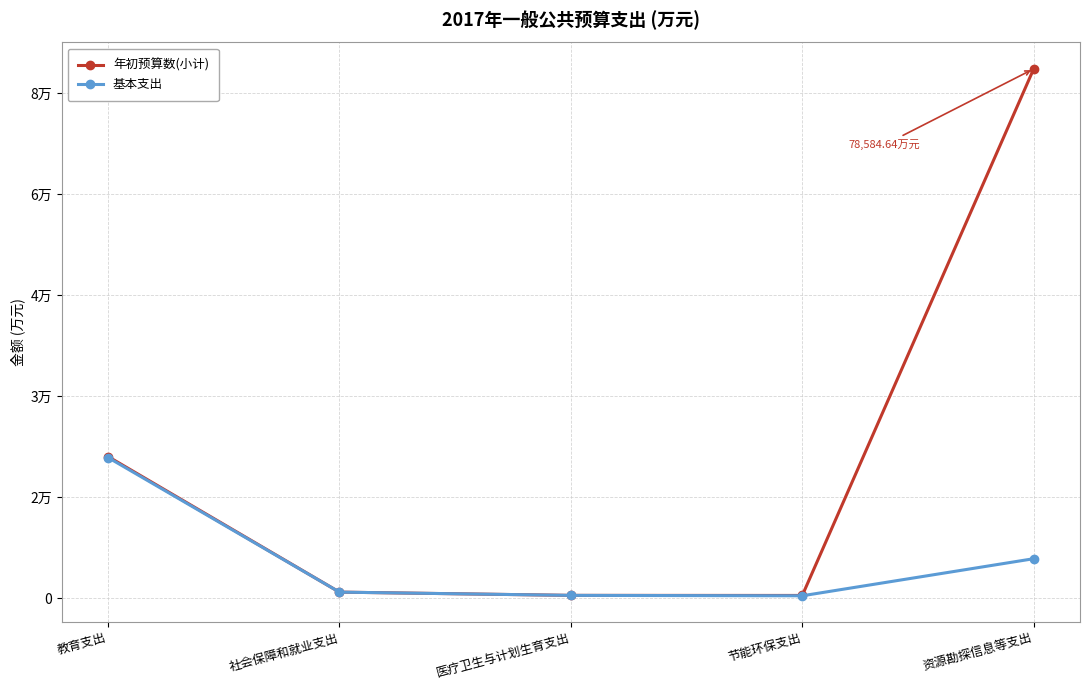

At which category is the sum across all series the highest?

资源勘探信息等支出